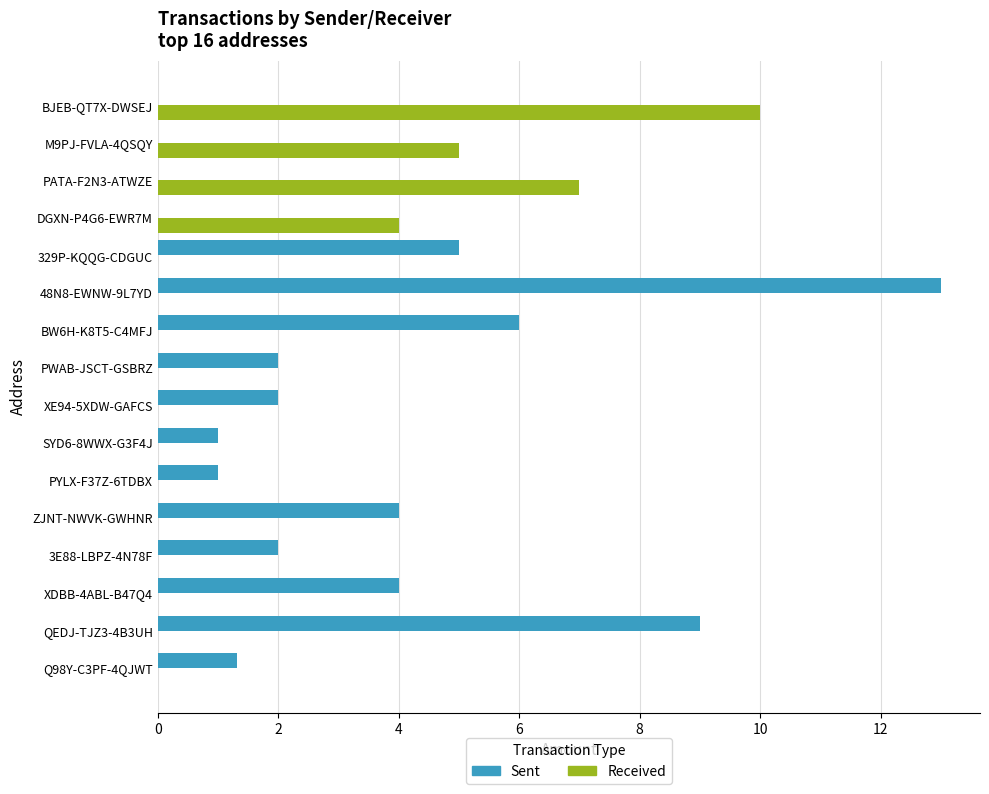

The Received series shows 5.2 at Q98Y-C3PF-4QJWT. True or false?

False